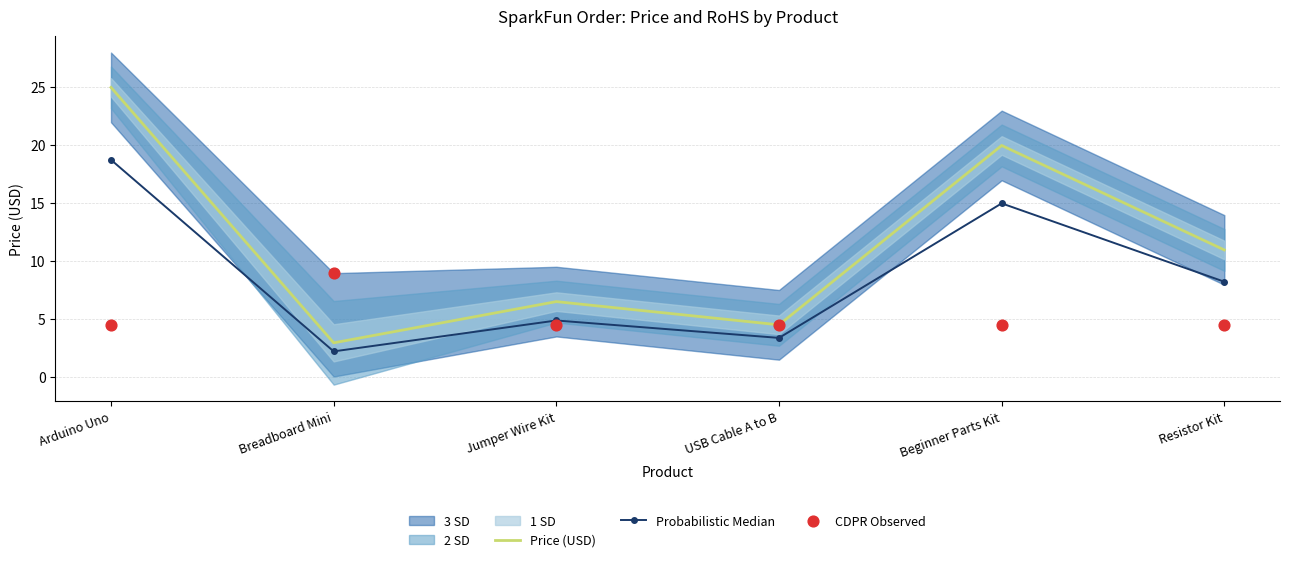

List the labels in order of Probabilistic Median value, smallest first.

Breadboard Mini, USB Cable A to B, Jumper Wire Kit, Resistor Kit, Beginner Parts Kit, Arduino Uno